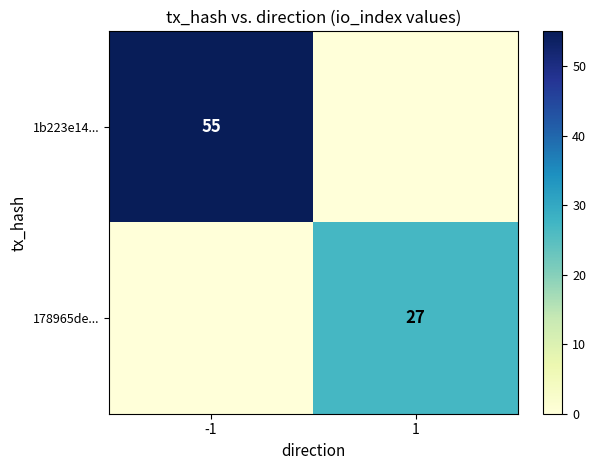

The value of 178965de... at 1 is 27. True or false?

True